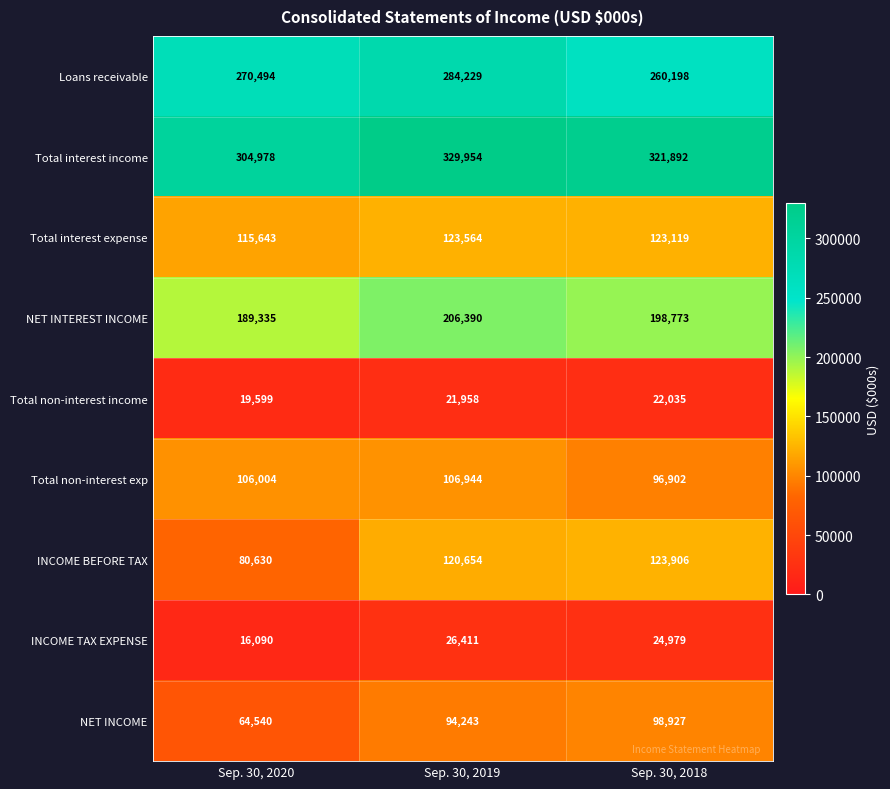

What is the total value across all series at Sep. 30, 2020?

1167313